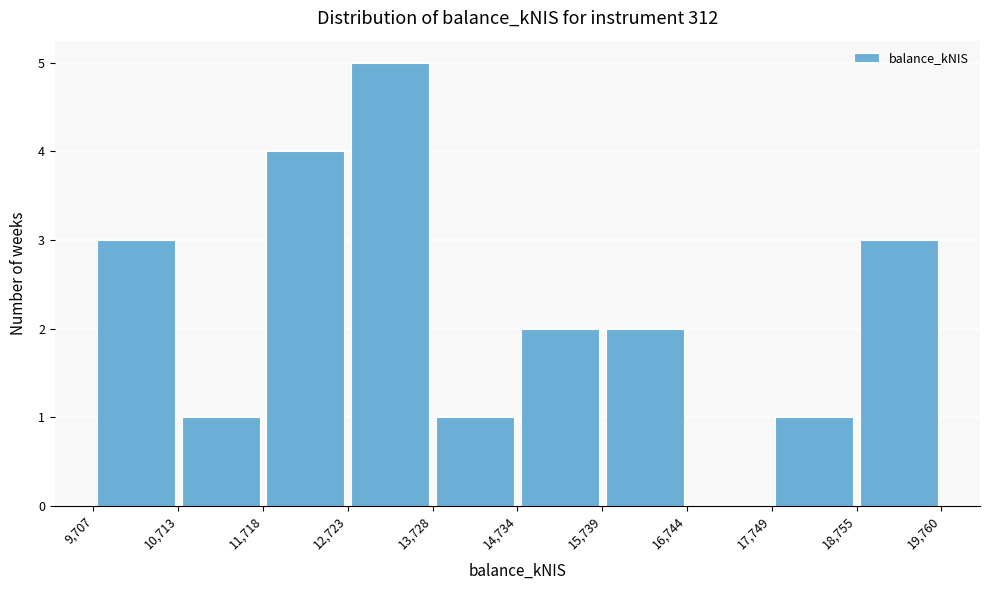

How tall is the bar that spans 12,723 to 13,728 on the x-axis? The values are not printed on the chart, so give them approximately, as read against the axis.

5